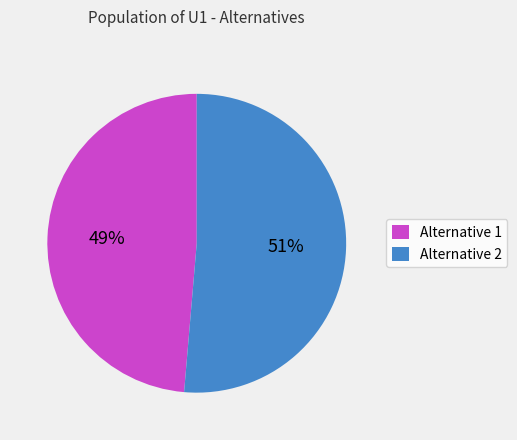

How many slices are in this pie chart?

2